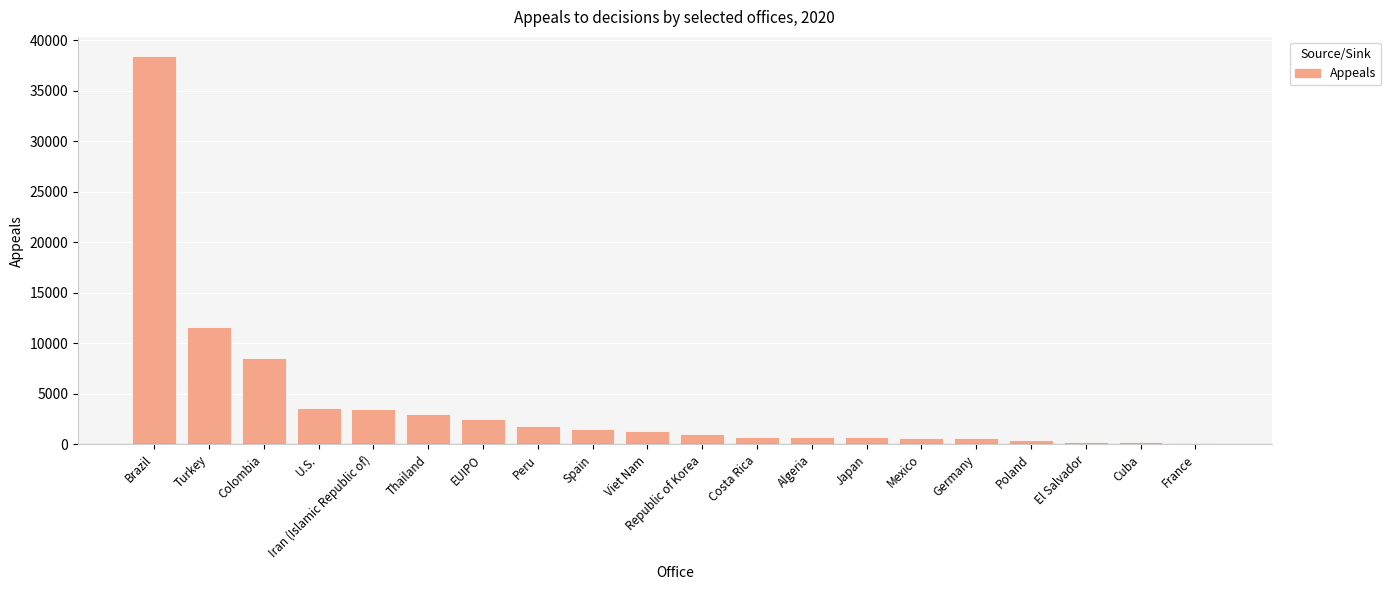

Between Poland and Colombia, which is larger?

Colombia